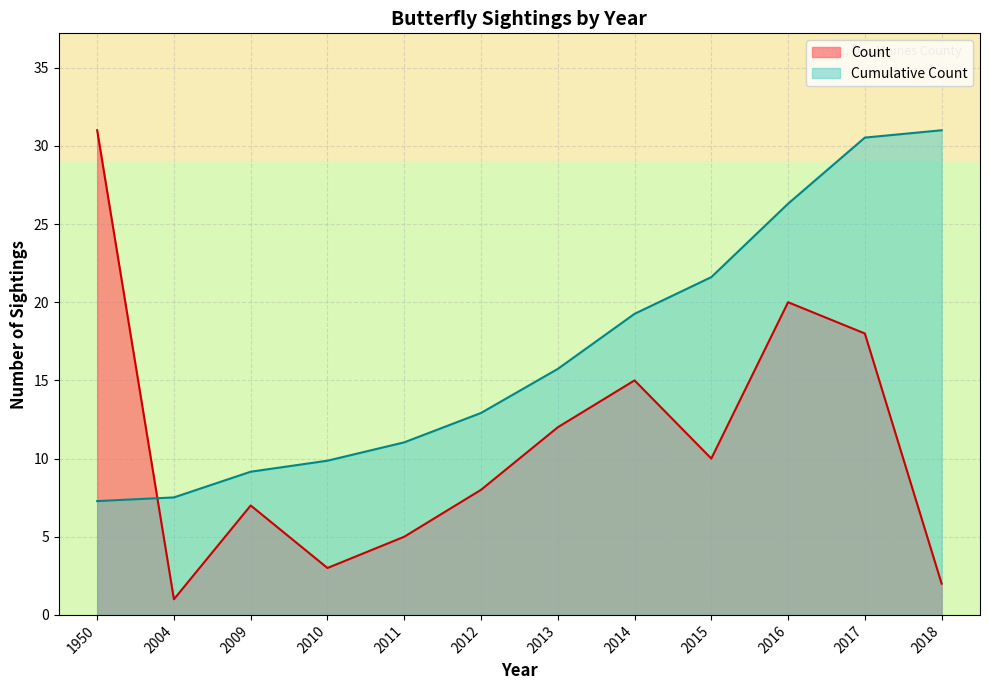

True or false: Count and Cumulative Count intersect in this chart.

True